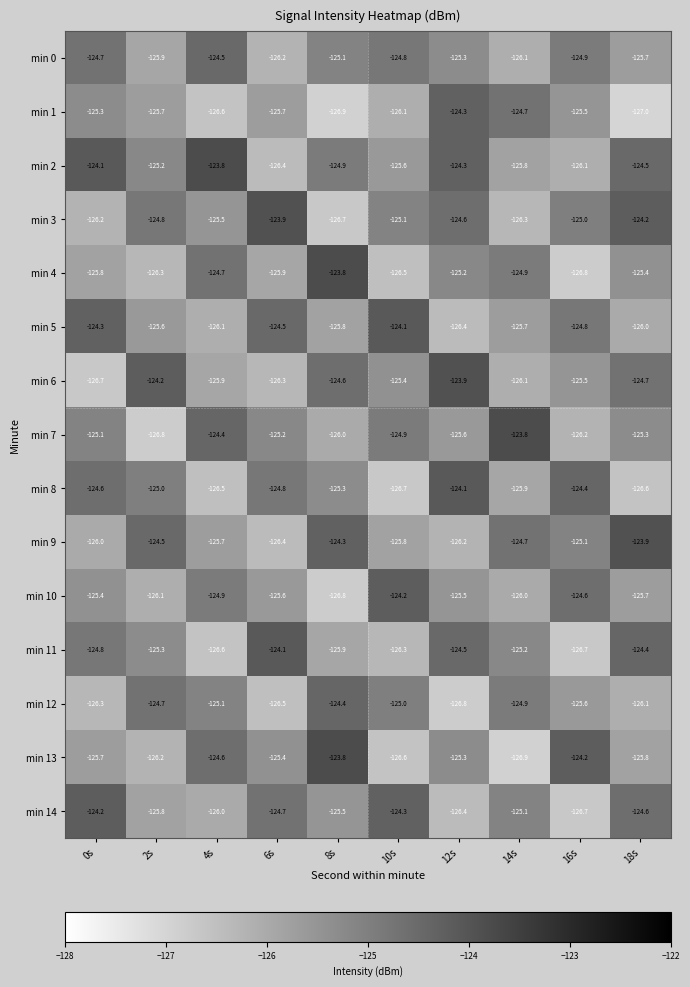

At which category is the sum across all series the highest?

12s